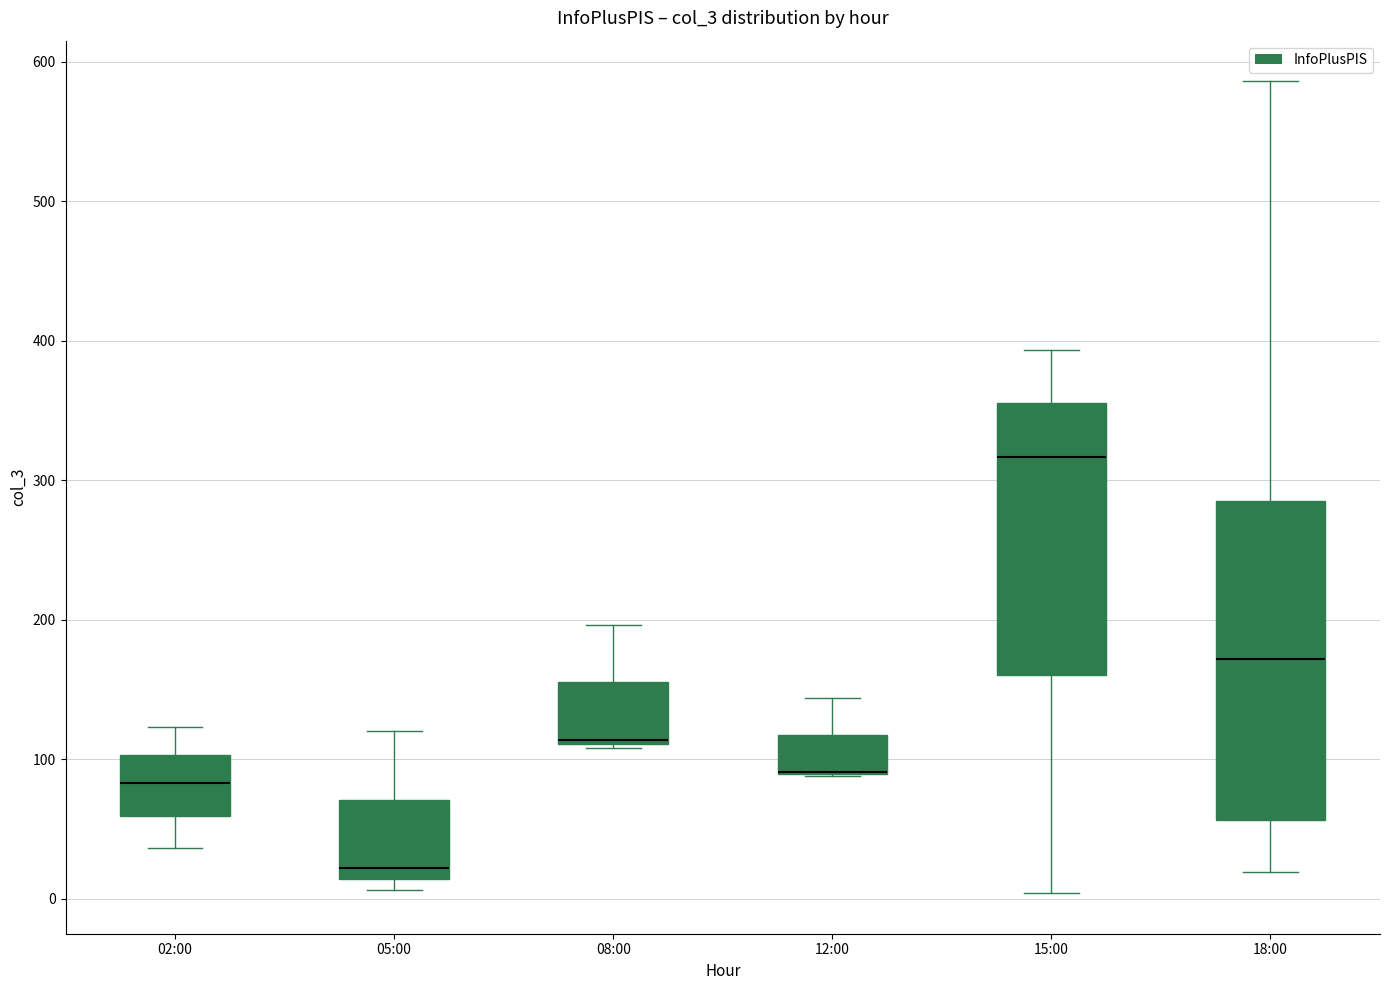

Reading left to right, read every box against the y-axis: the position of its median line, the range the box covers, and the ends of its whiskers. The values are not printed on the chart, so give them approximately, as read against the axis.

02:00: median 80, box 60 to 100, whiskers 40 to 120
05:00: median 20, box 10 to 70, whiskers 10 (just below the box's lower edge) to 120
08:00: median 110, box 110 to 160, whiskers 110 to 200
12:00: median 90 (drawn on the box's lower edge), box 90 to 120, whiskers 90 to 140
15:00: median 320, box 160 to 360, whiskers 0 to 390
18:00: median 170, box 60 to 280, whiskers 20 to 590